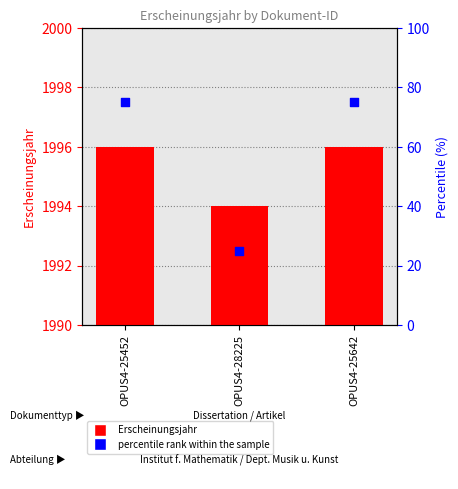

Which series contains the highest Y value?

Erscheinungsjahr